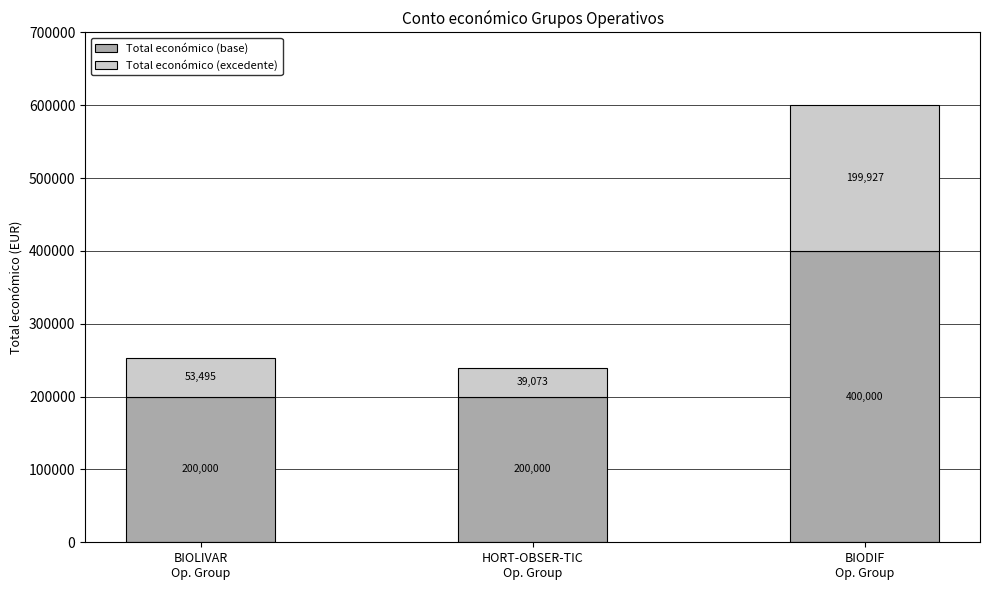

What is the minimum value for Total económico (base)?

200000